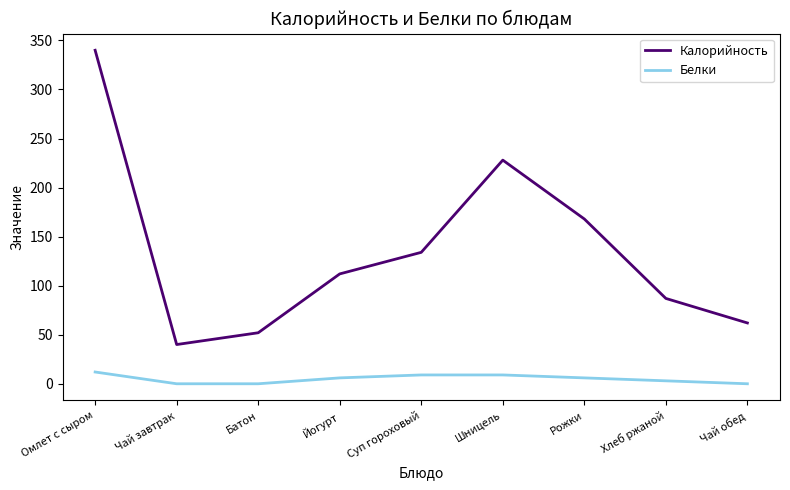

Which series has the widest spread of values?

Калорийность